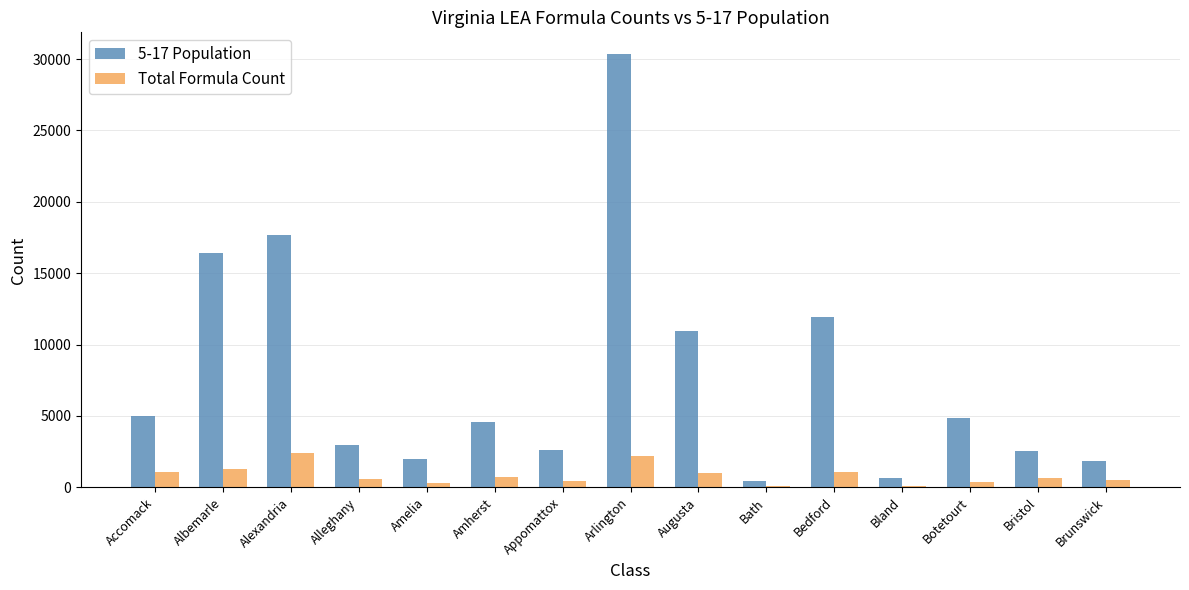

Between Albemarle and Bristol, which series saw the biggest shift?

5-17 Population